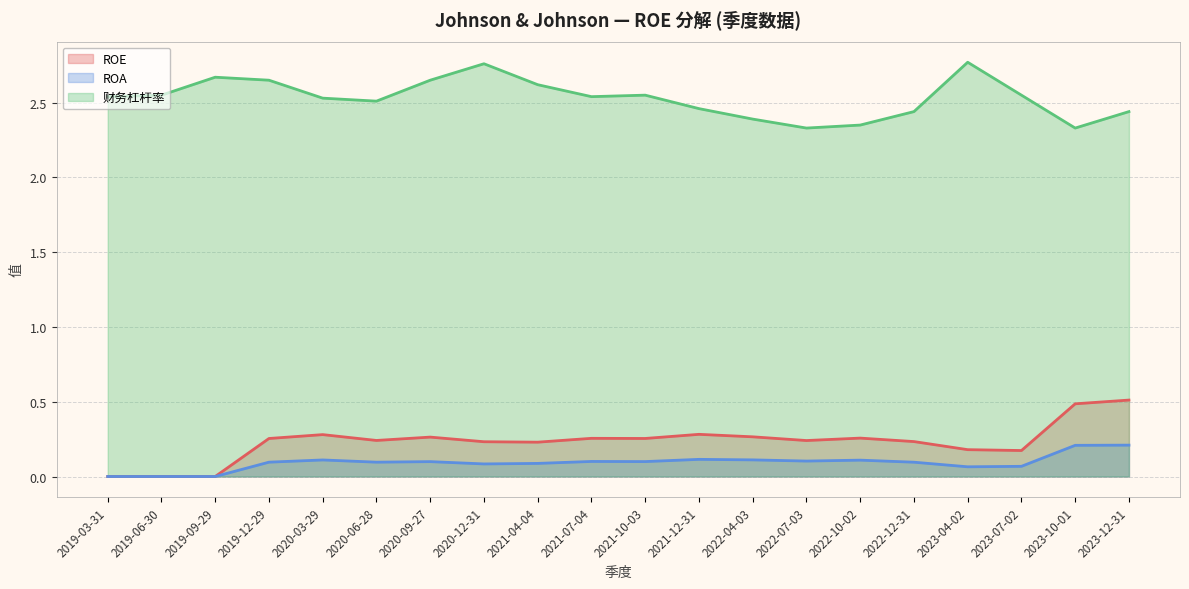

Where is the first local maximum for 财务杠杆率?

2019-09-29